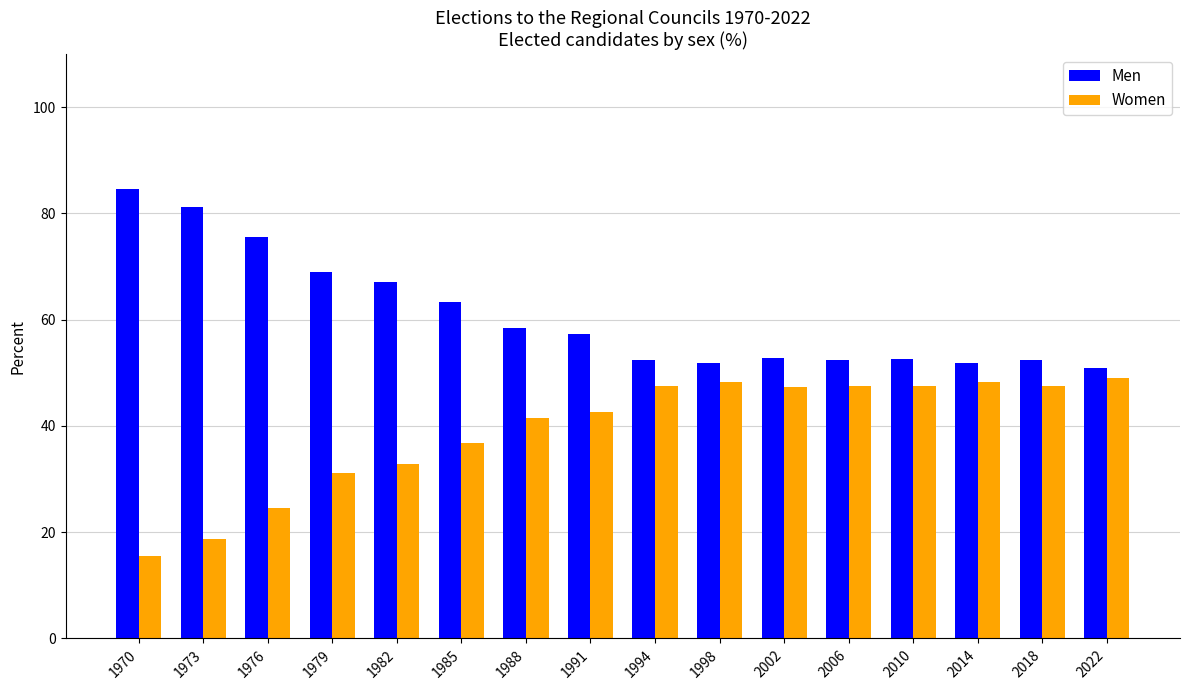

What is the total value across all series at 1976?

100.0